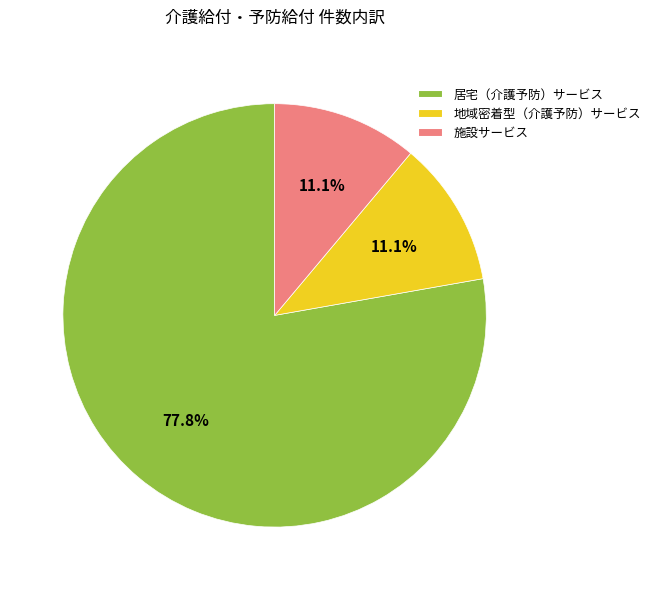

The 施設サービス slice represents 3% of the pie. True or false?

False